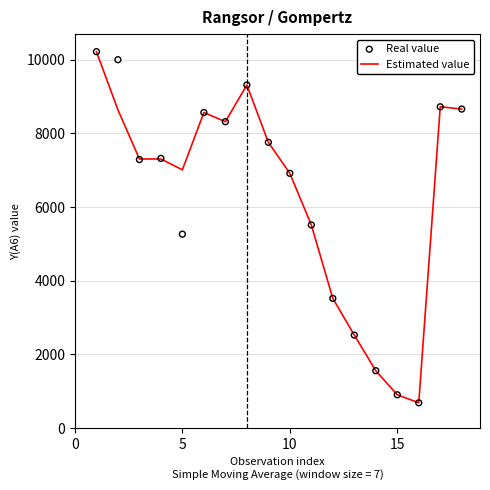

What is the lowest value of the Estimated value series?

685.0